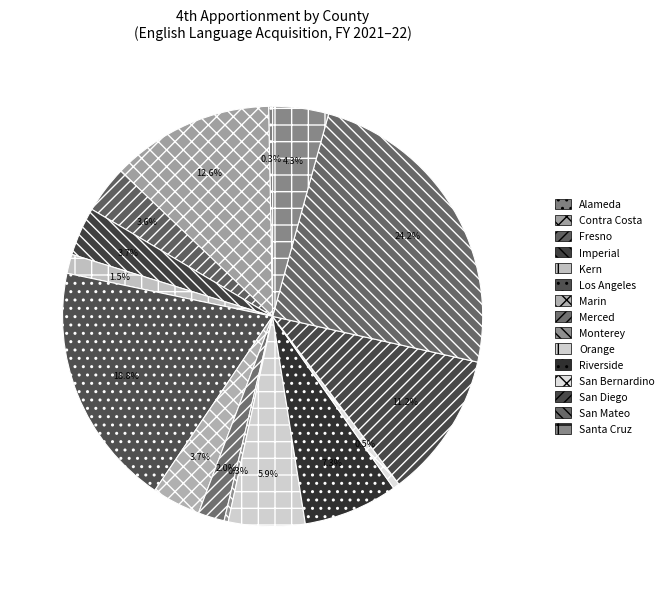

Does Riverside account for over 50% of the chart?

No